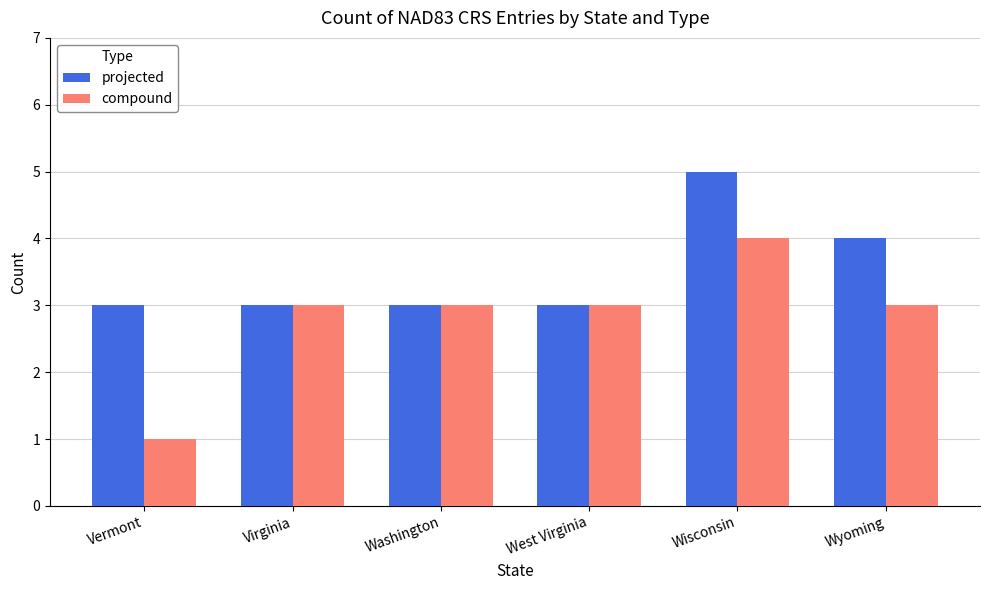

Reading left to right, extract all data points from this chart.

projected: Vermont=3	Virginia=3	Washington=3	West Virginia=3	Wisconsin=5	Wyoming=4
compound: Vermont=1	Virginia=3	Washington=3	West Virginia=3	Wisconsin=4	Wyoming=3